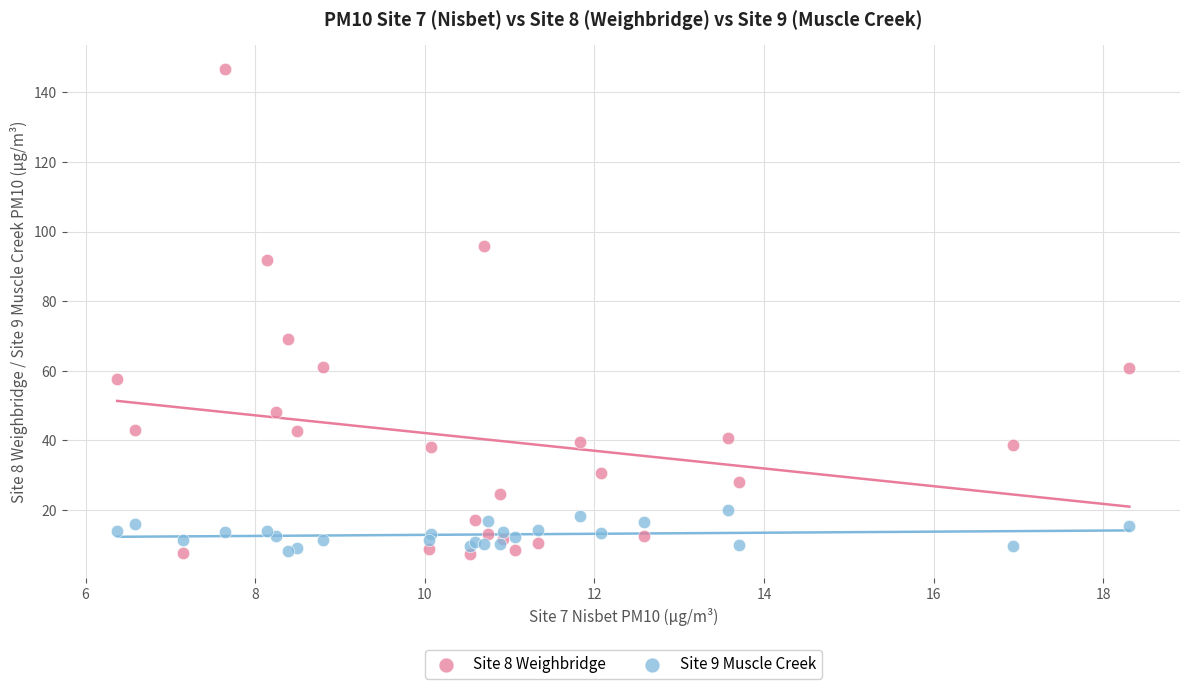

What are all the series names shown in the legend?

Site 8 Weighbridge, Site 9 Muscle Creek